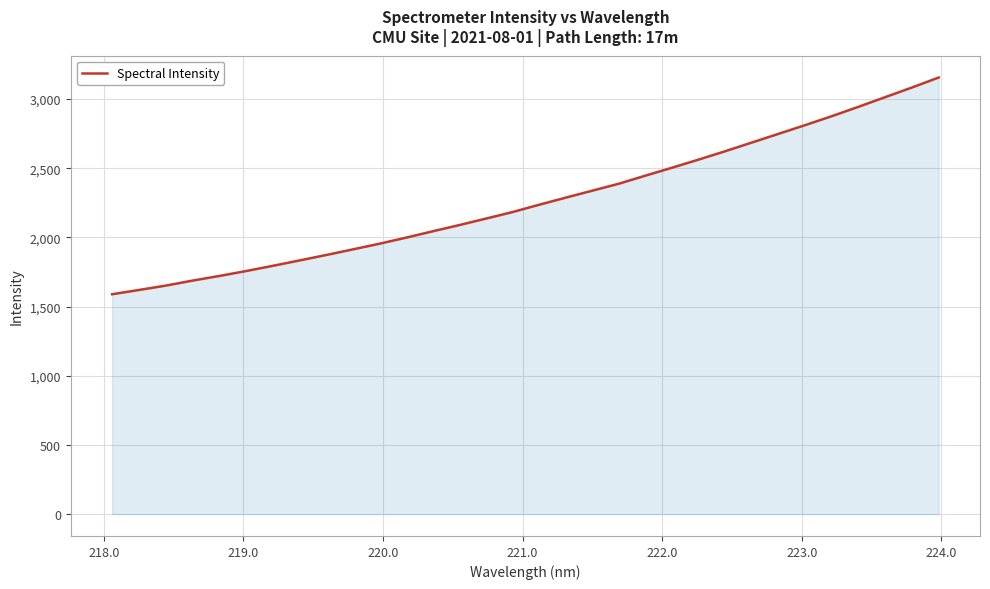

What is the smallest value displayed?

1589.2